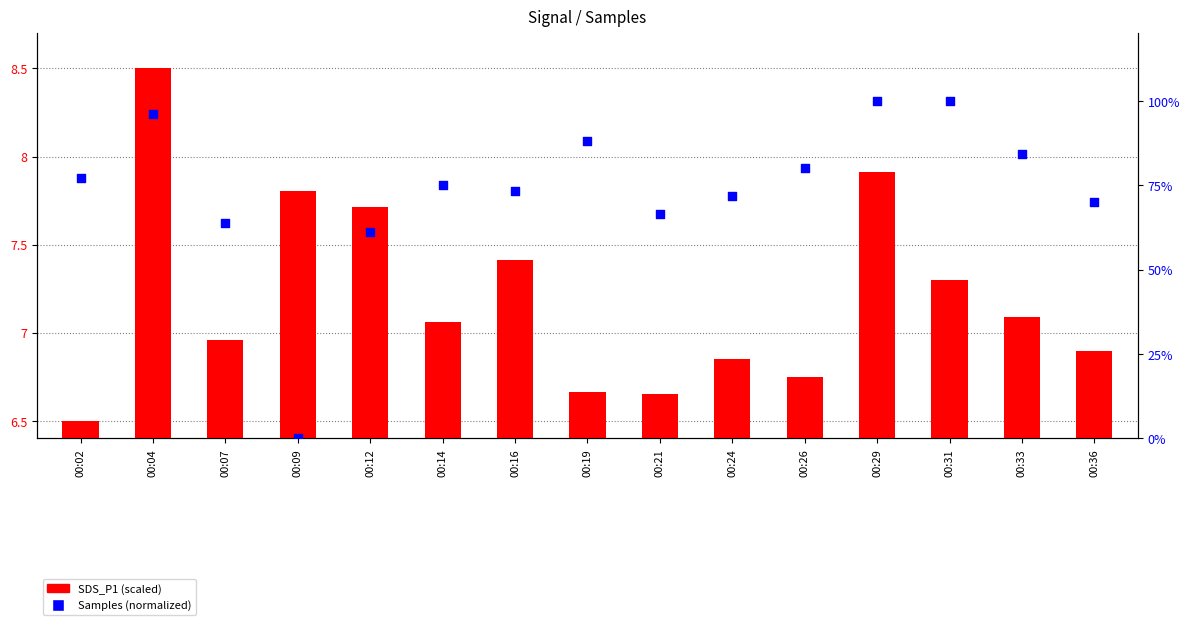

What are all the series names shown in the legend?

SDS_P1 (scaled), Samples (normalized)